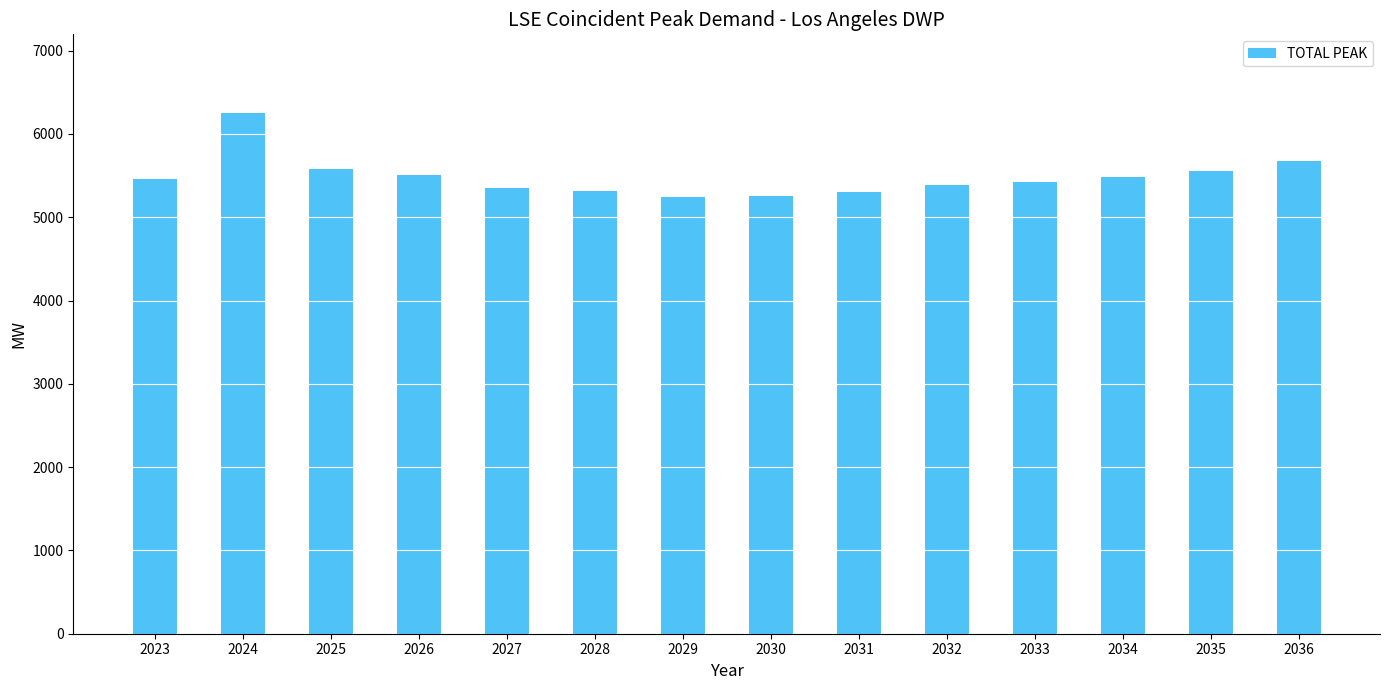

How many series are shown in this chart?

1